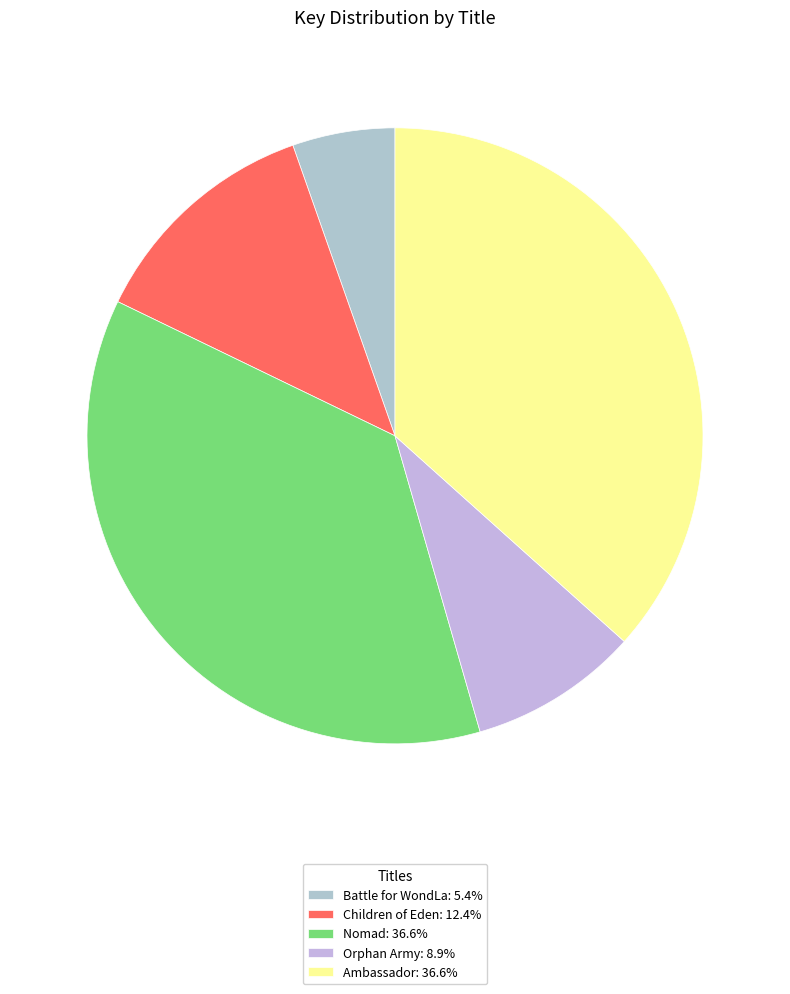

What percentage is the Orphan Army slice, to the nearest percent?

9%